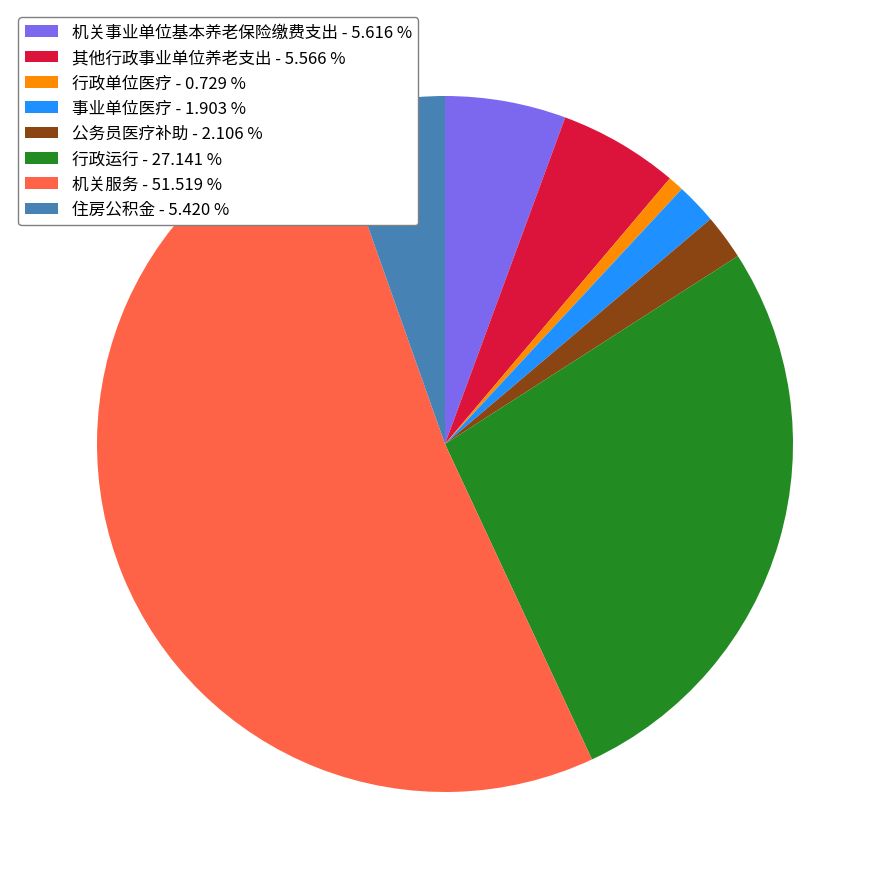

What is the smallest slice in the pie chart?

行政单位医疗